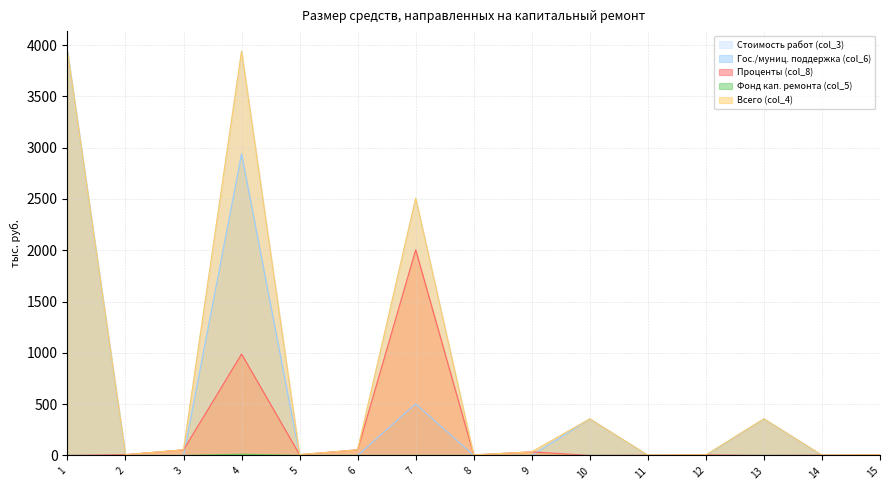

Which series has the widest spread of values?

Гос./муниц. поддержка (col_6)